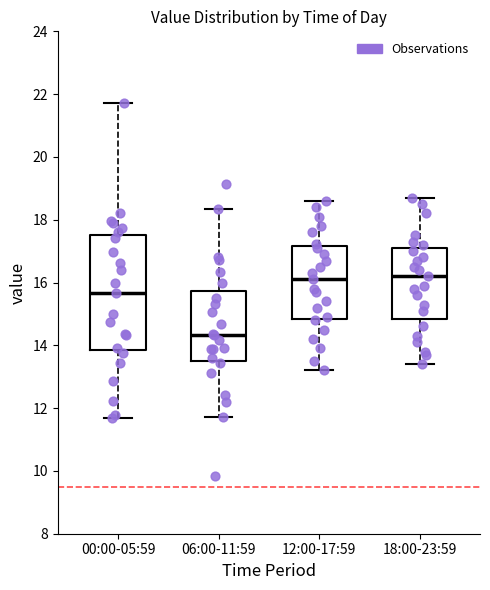

Comparing the boxes themselves (not the whiskers), which one is the tallest?

00:00-05:59